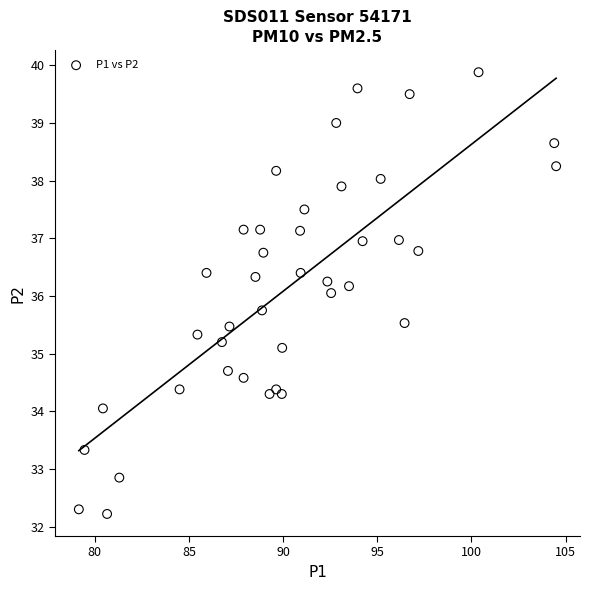

What is the range of Y values (max minus min)?

7.7